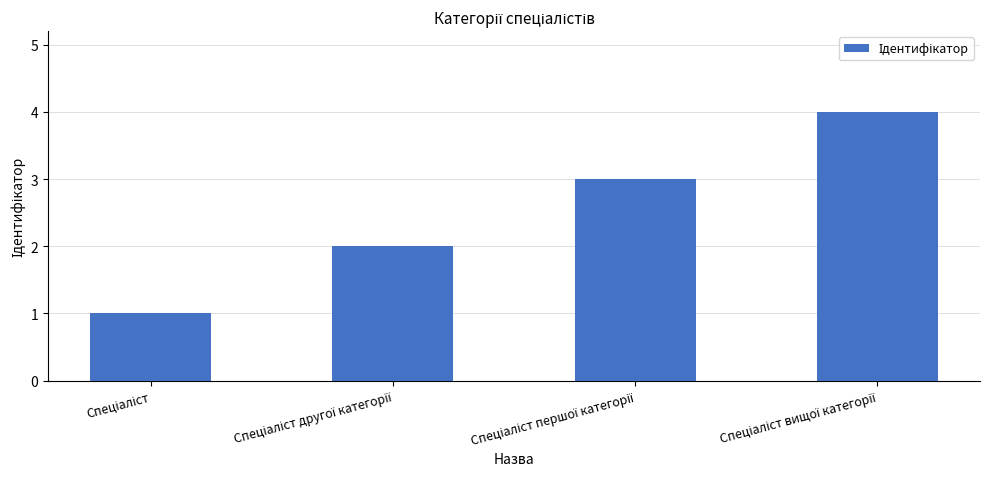

What is the difference between the maximum and minimum values?

3